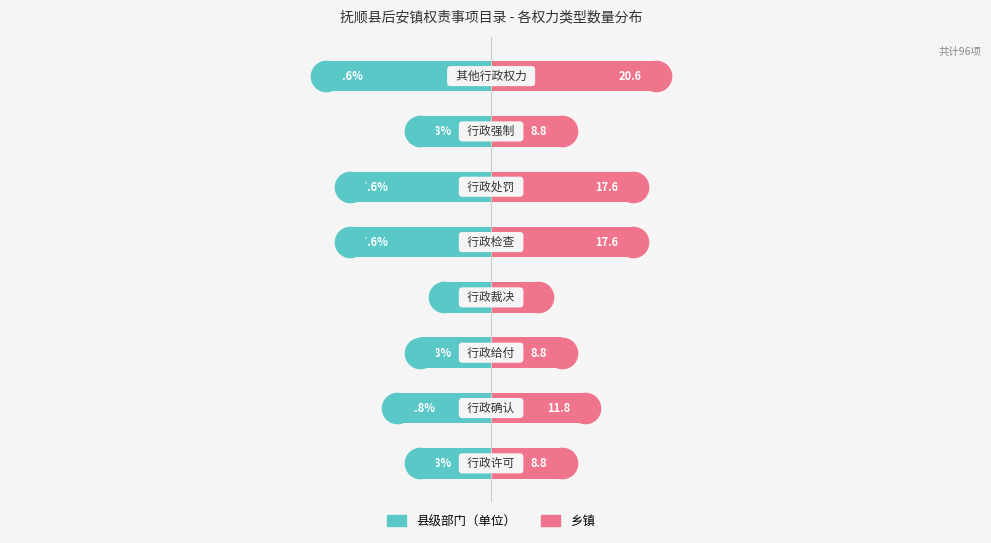

Are the bars grouped side by side (vs. stacked)?

Yes